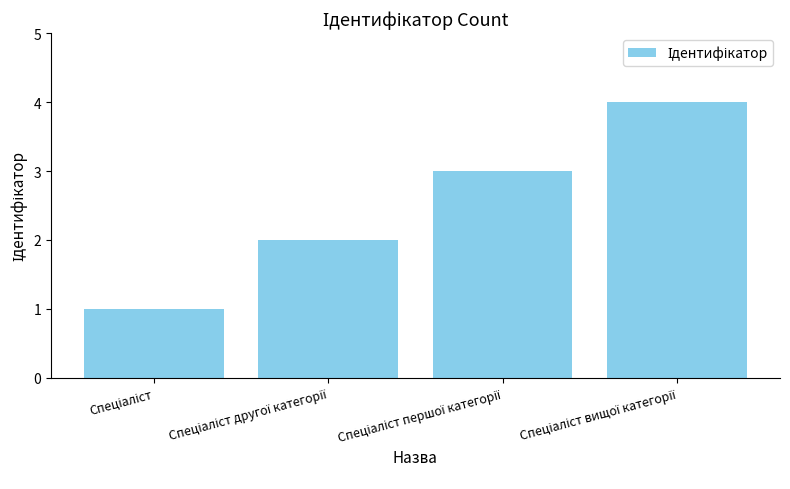

Count the values in the range 2 to 4.

3